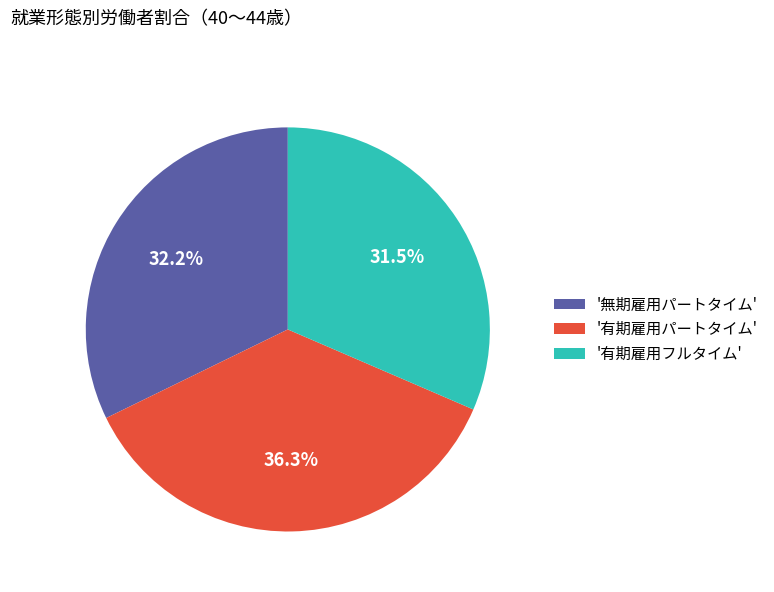

Rank the categories by value from highest to lowest.

'有期雇用パートタイム', '無期雇用パートタイム', '有期雇用フルタイム'